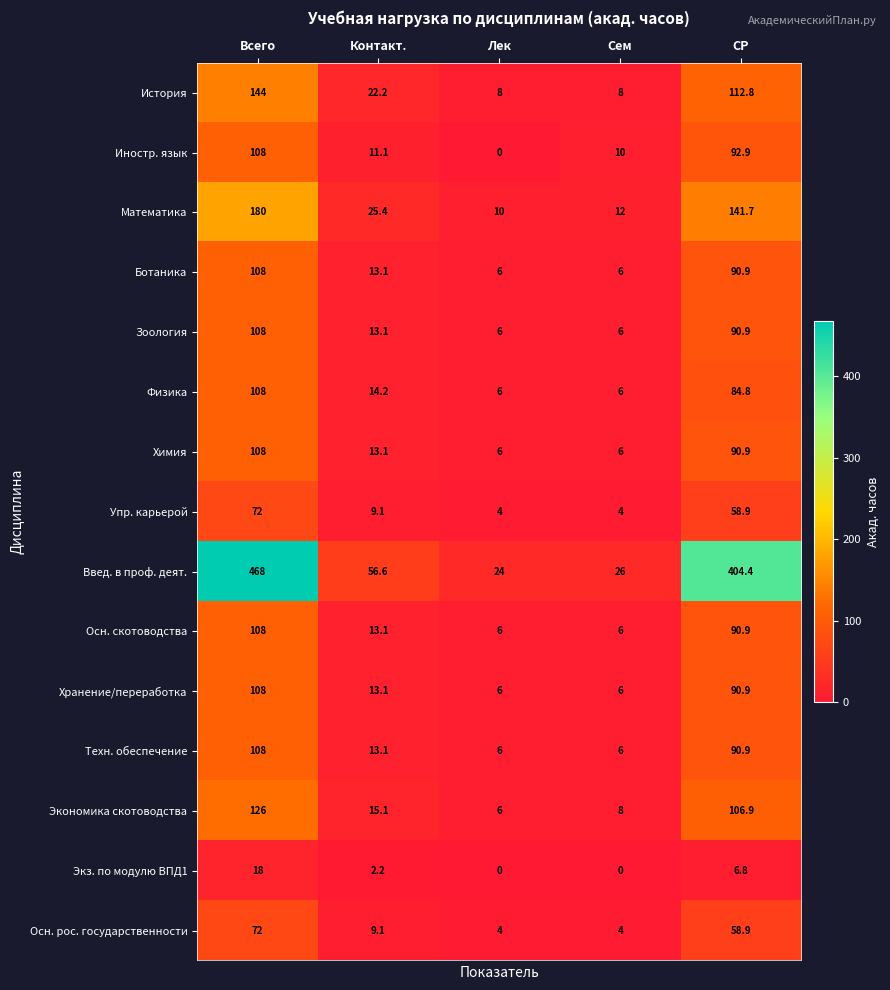

The Математика series shows 45.0 at Всего. True or false?

False